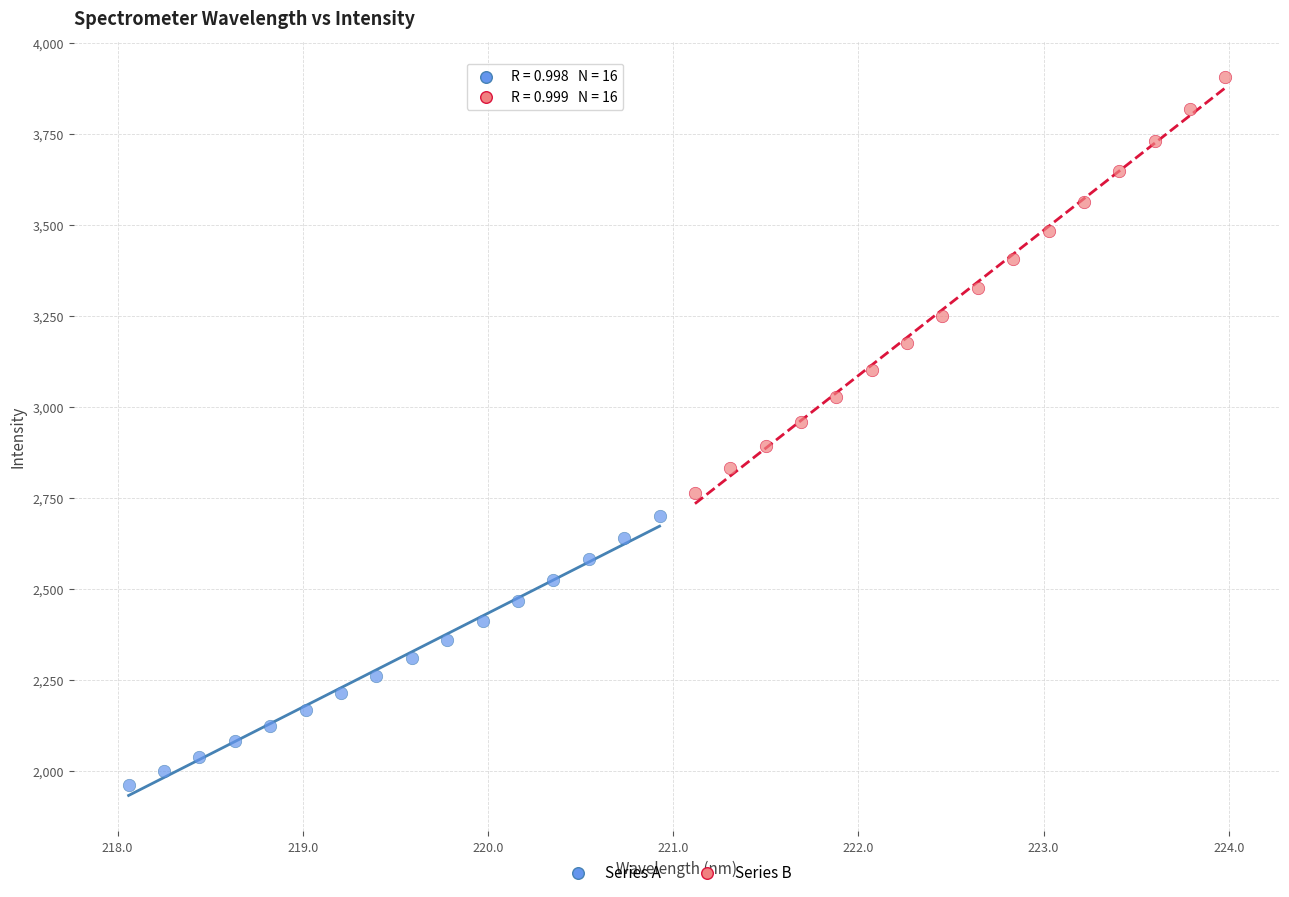

Which series reaches the maximum Y coordinate?

Series B